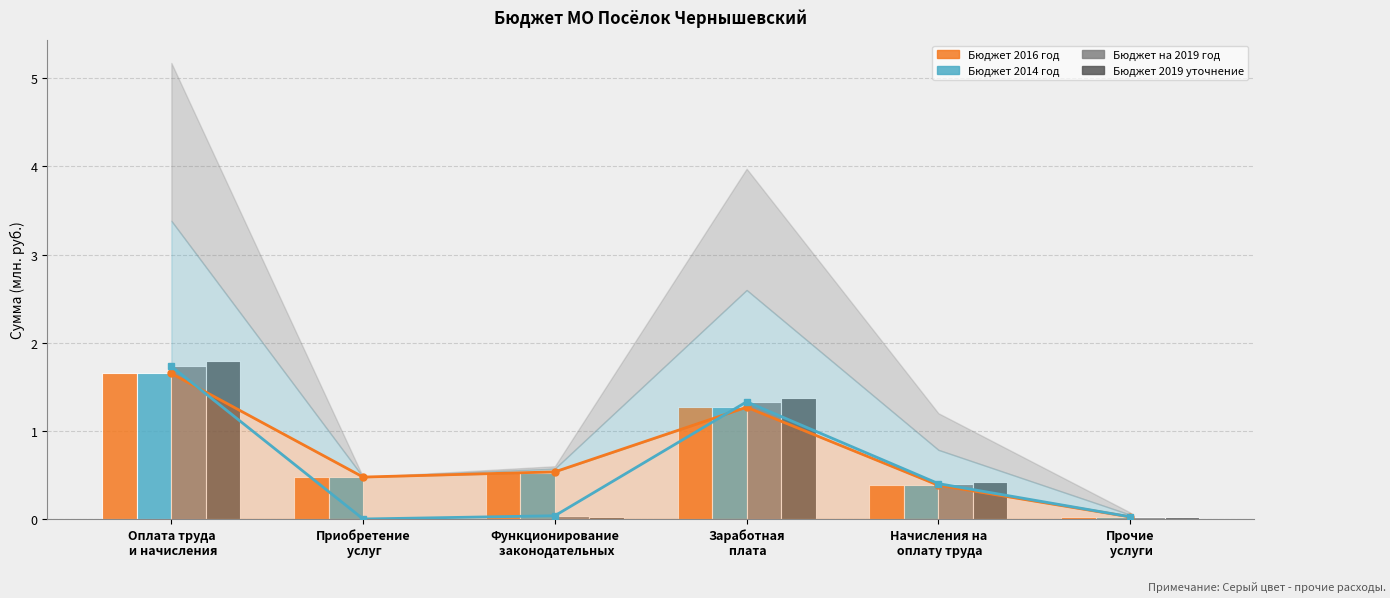

What is the sum of the Бюджет 2016 год values at Прочие
 услуги and Начисления на
 оплату труда?

0.4